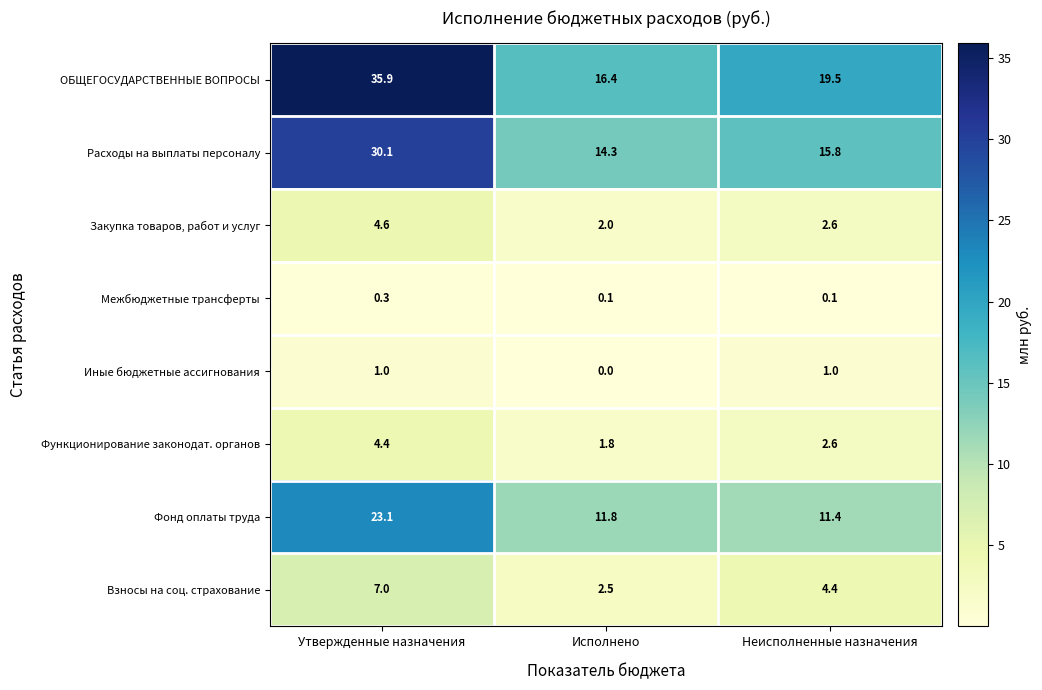

What is the sum of the Взносы на соц. страхование values at Утвержденные назначения and Исполнено?

9.5